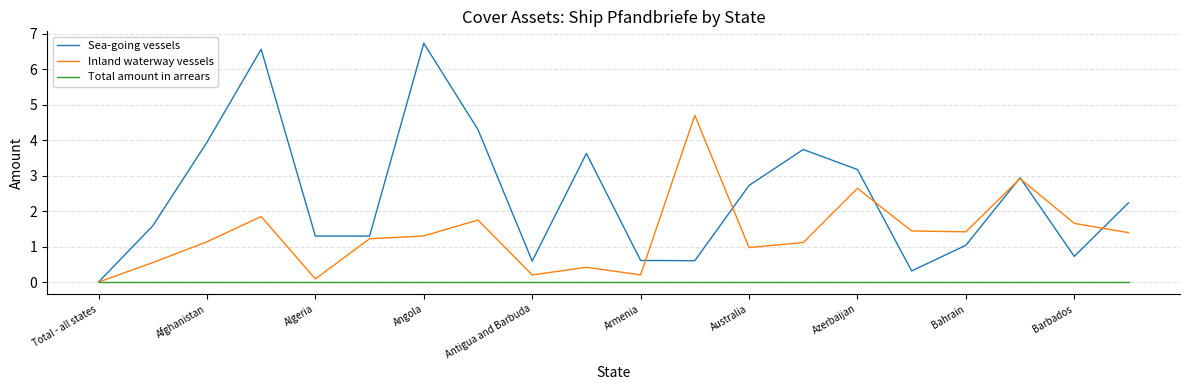

True or false: Inland waterway vessels has more than 1 interior local peaks.

True